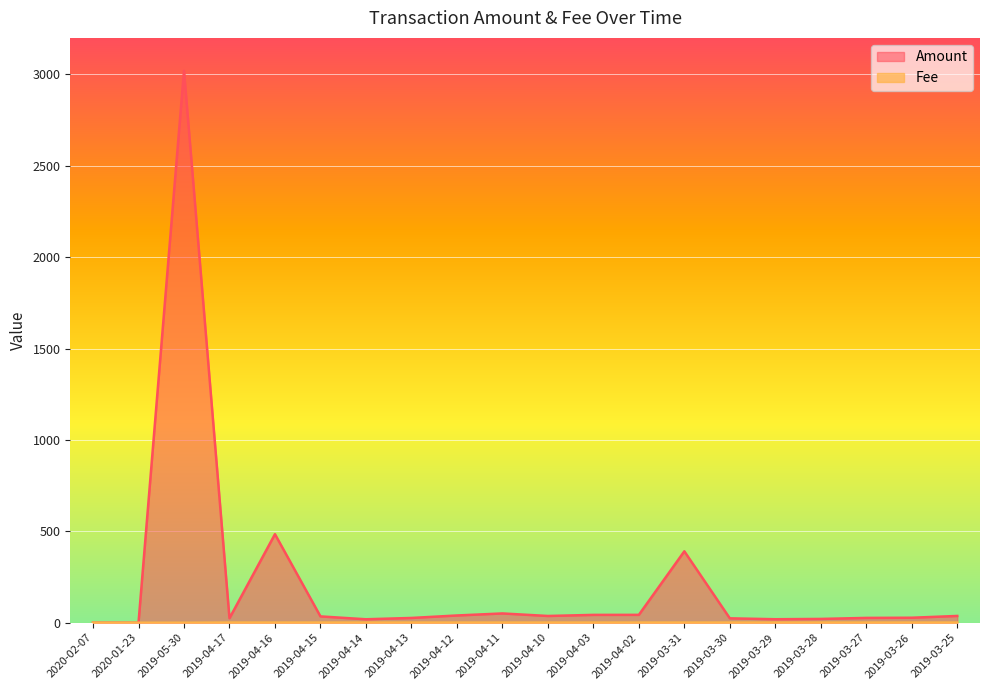

What is the label of the 4th point from the right?

2019-03-28